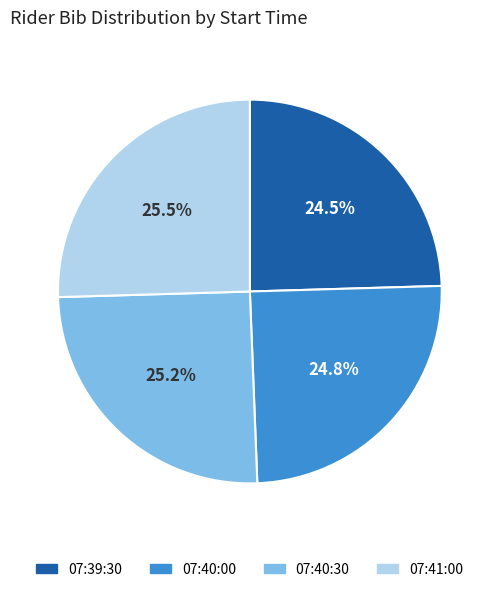

Is there a majority slice in this chart?

No